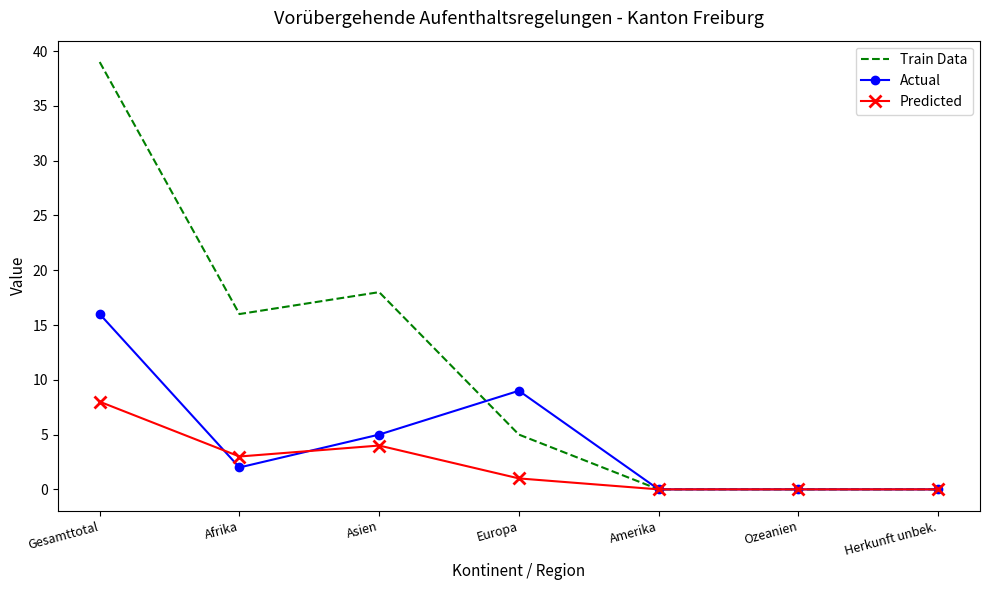

Which label corresponds to the largest value in the chart?

Gesamttotal